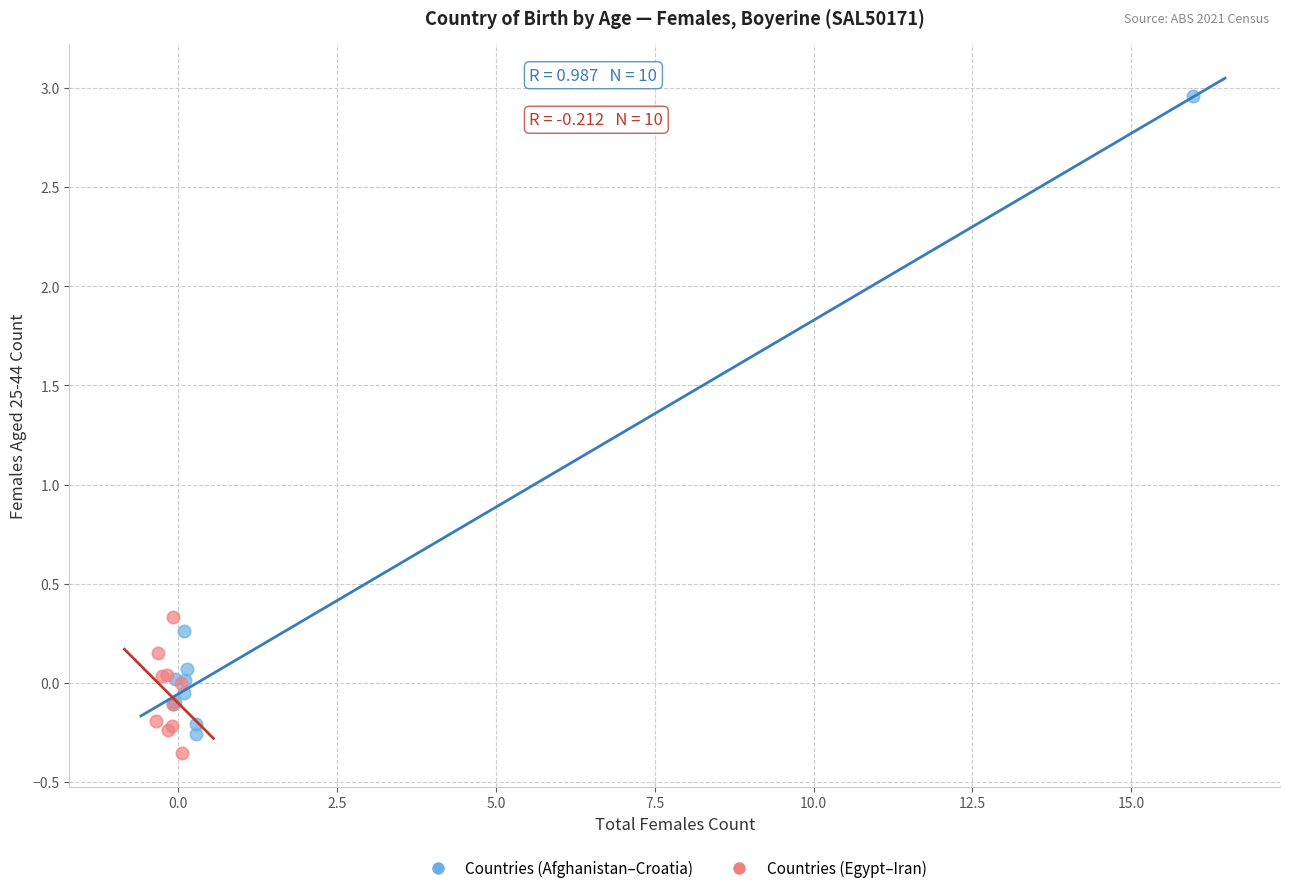

What are all the series names shown in the legend?

Countries (Afghanistan–Croatia), Countries (Egypt–Iran)